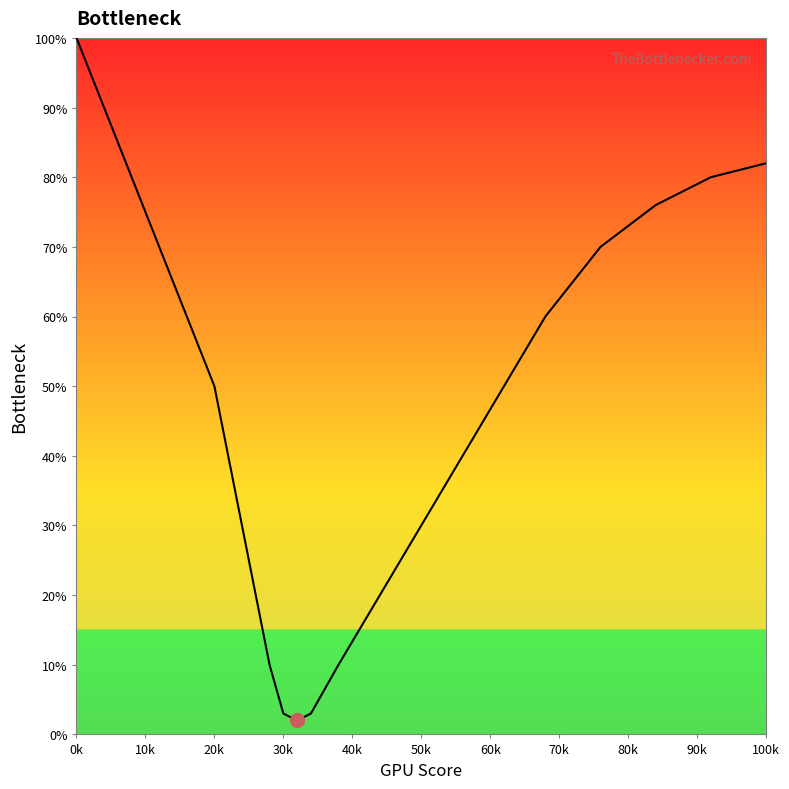

What is the maximum value shown in the chart?

100